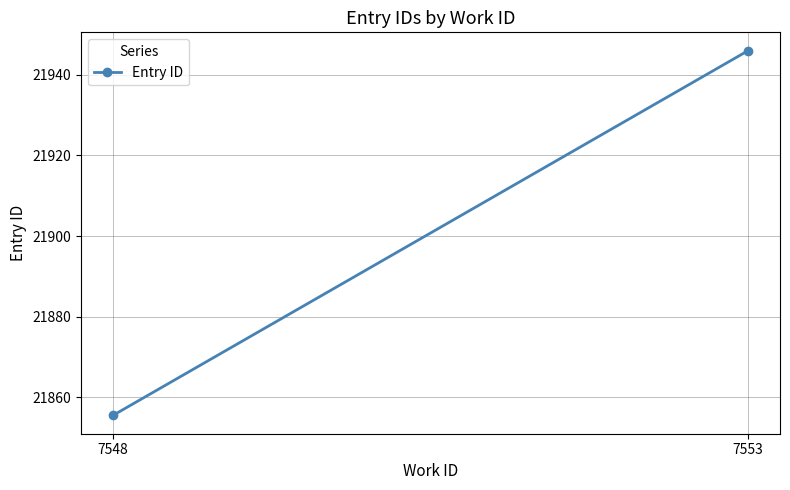

What is the average value?

21900.8